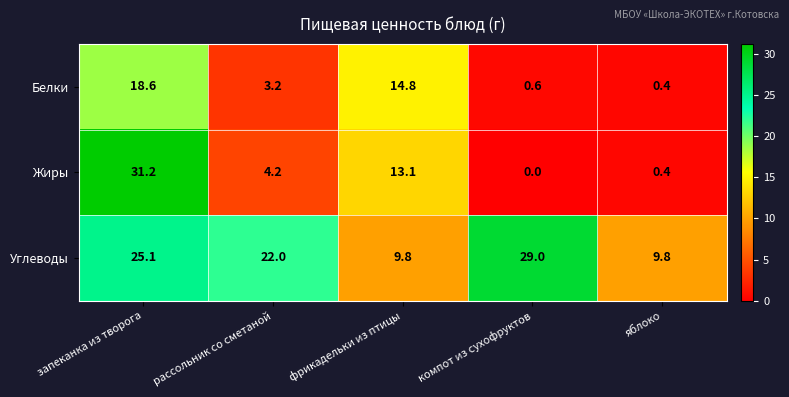

What is the maximum value for Жиры?

31.2